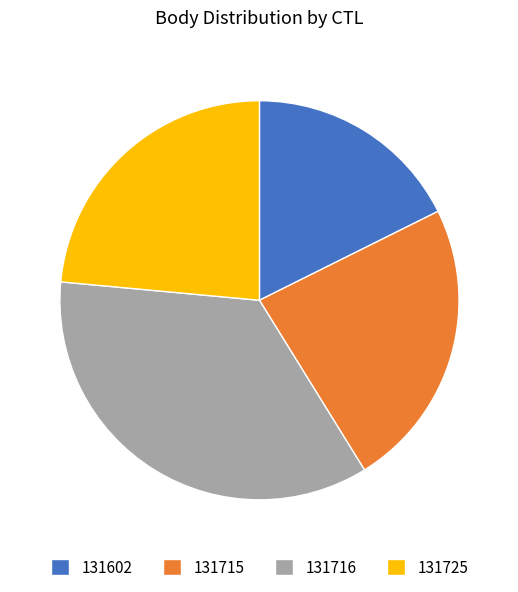

Is there any slice that represents more than half of the pie?

No